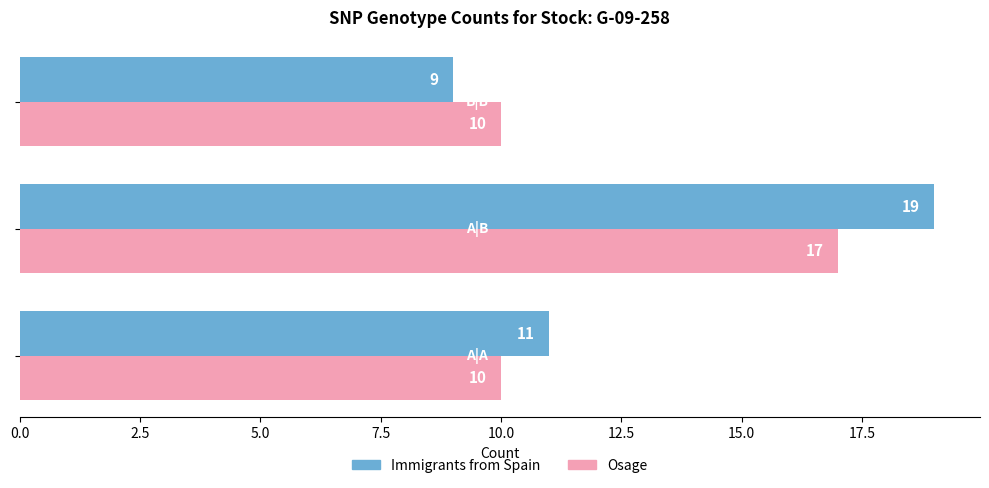

What is the sum of all Osage values?

37